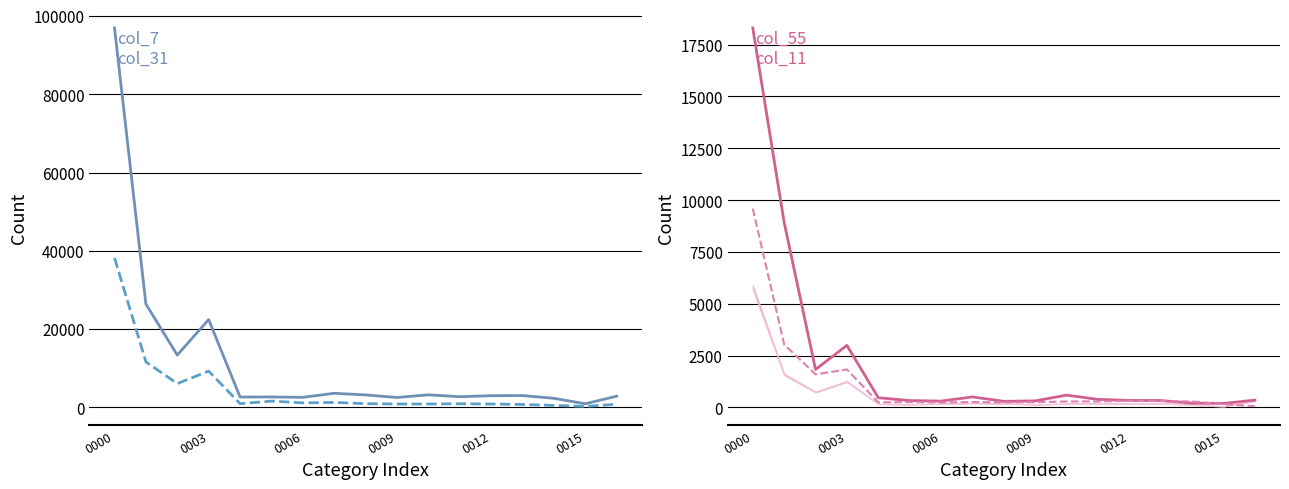

At which category is the sum across all series the highest?

0000